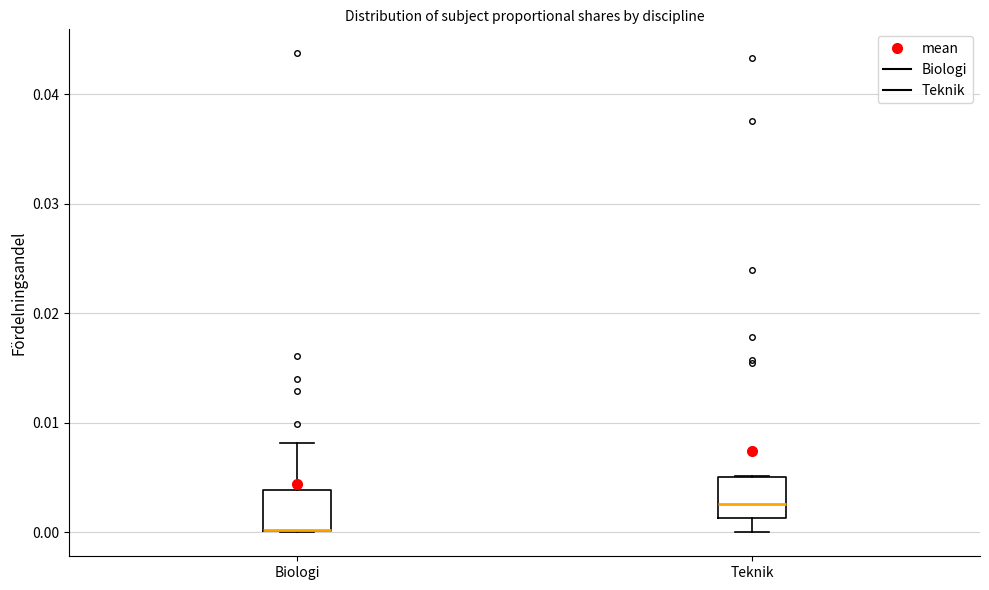

Reading left to right, read every box against the y-axis: the position of its median line, the range the box covers, and the ends of its whiskers. The values are not printed on the chart, so give them approximately, as read against the axis.

Biologi: median 0.000 (drawn on the box's lower edge), box 0.000 to 0.004, whiskers 0.000 to 0.008
Teknik: median 0.003, box 0.001 to 0.005, whiskers 0.000 to 0.005